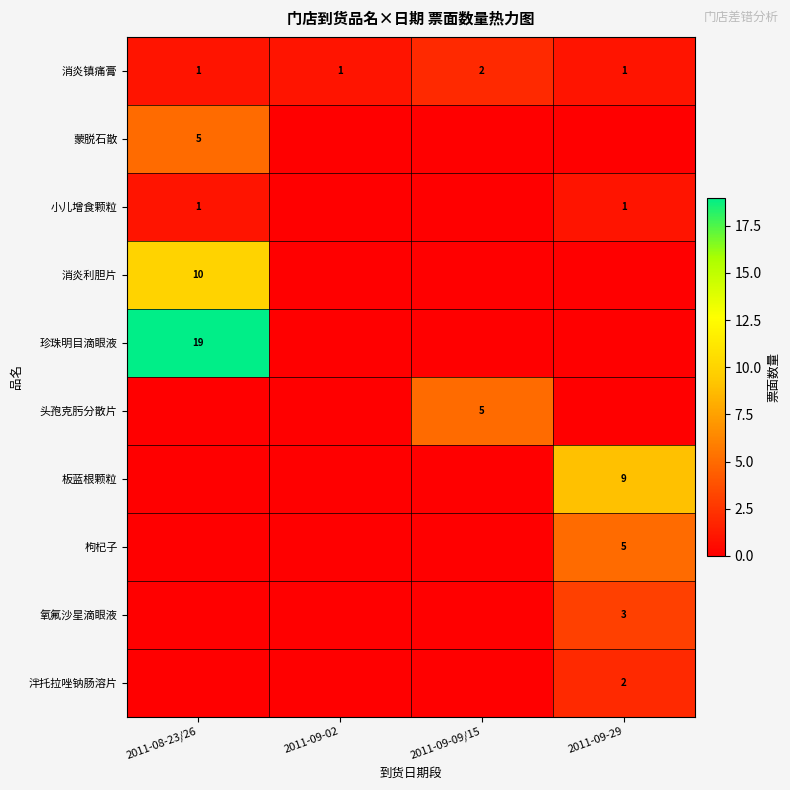

The value of 珍珠明目滴眼液 at 2011-08-23/26 is 19. True or false?

True